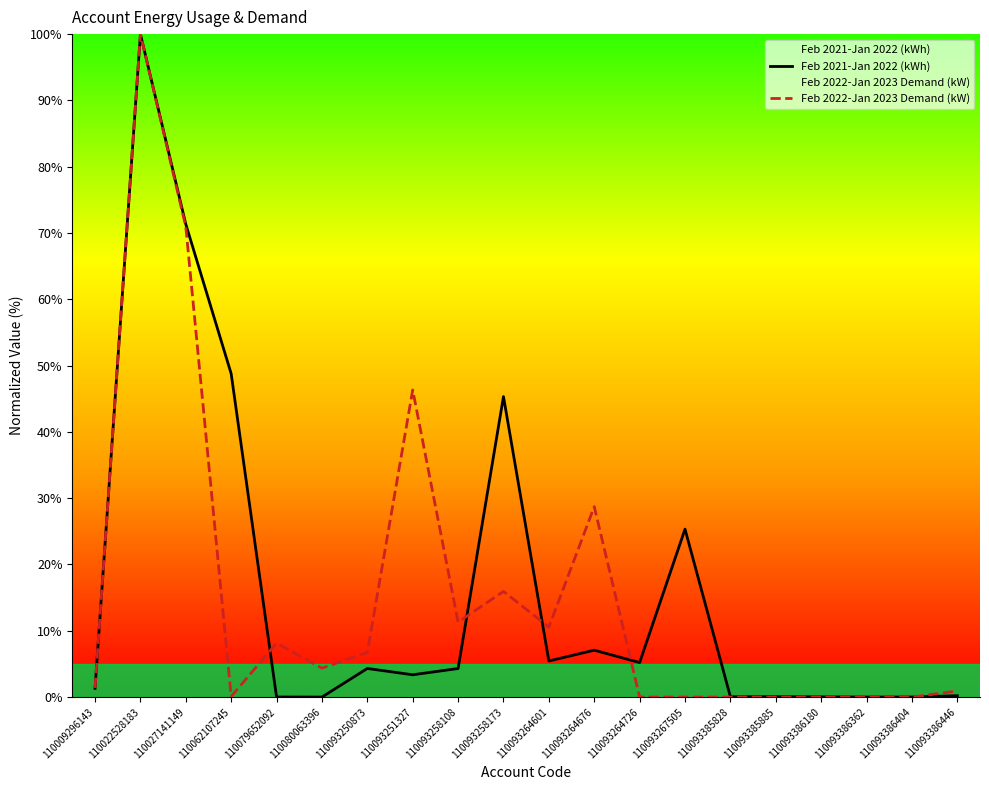

The Feb 2022-Jan 2023 Demand (kW) series shows 10.6 at 110093264601. True or false?

True